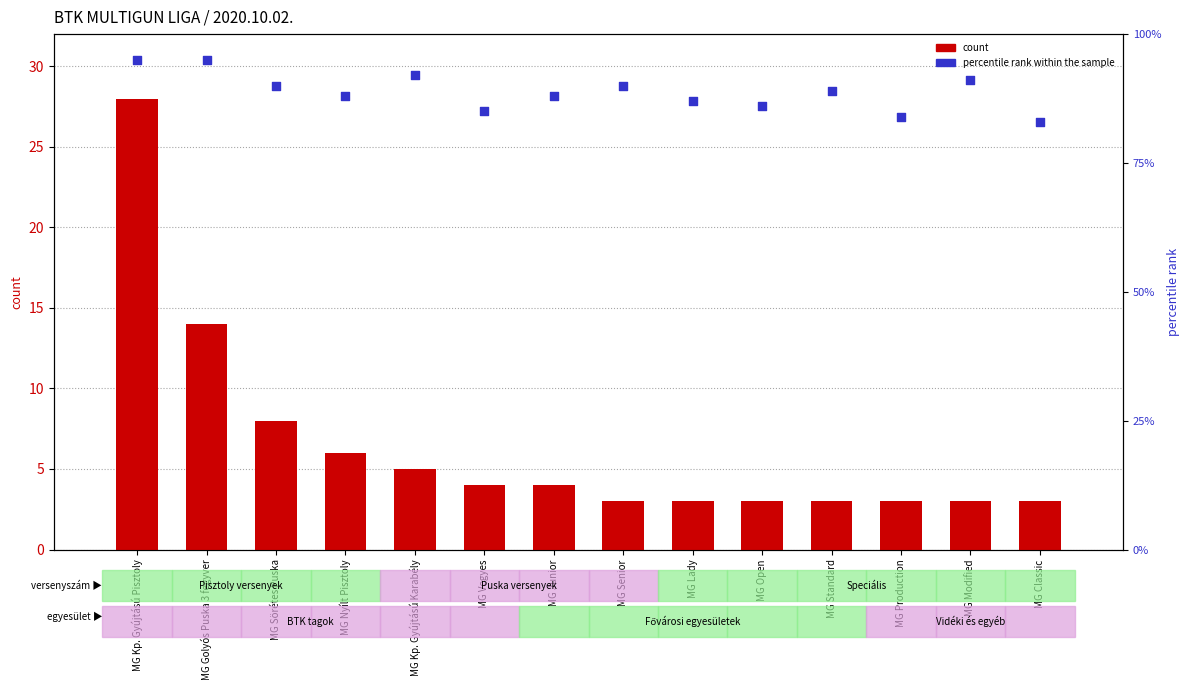

At which category is the sum across all series the highest?

MG Kp. Gyújtású Pisztoly